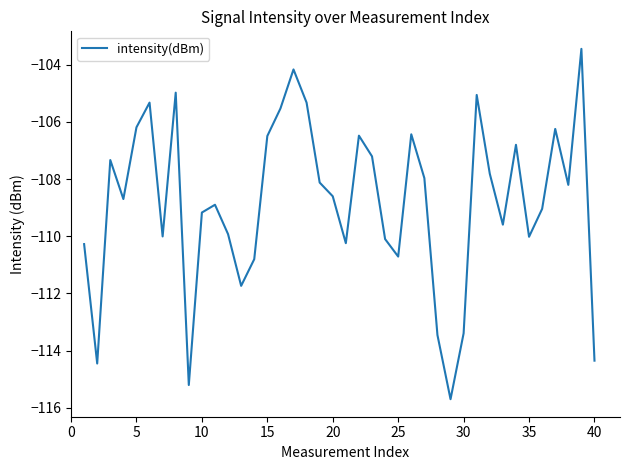

What is the maximum value shown in the chart?

-103.4